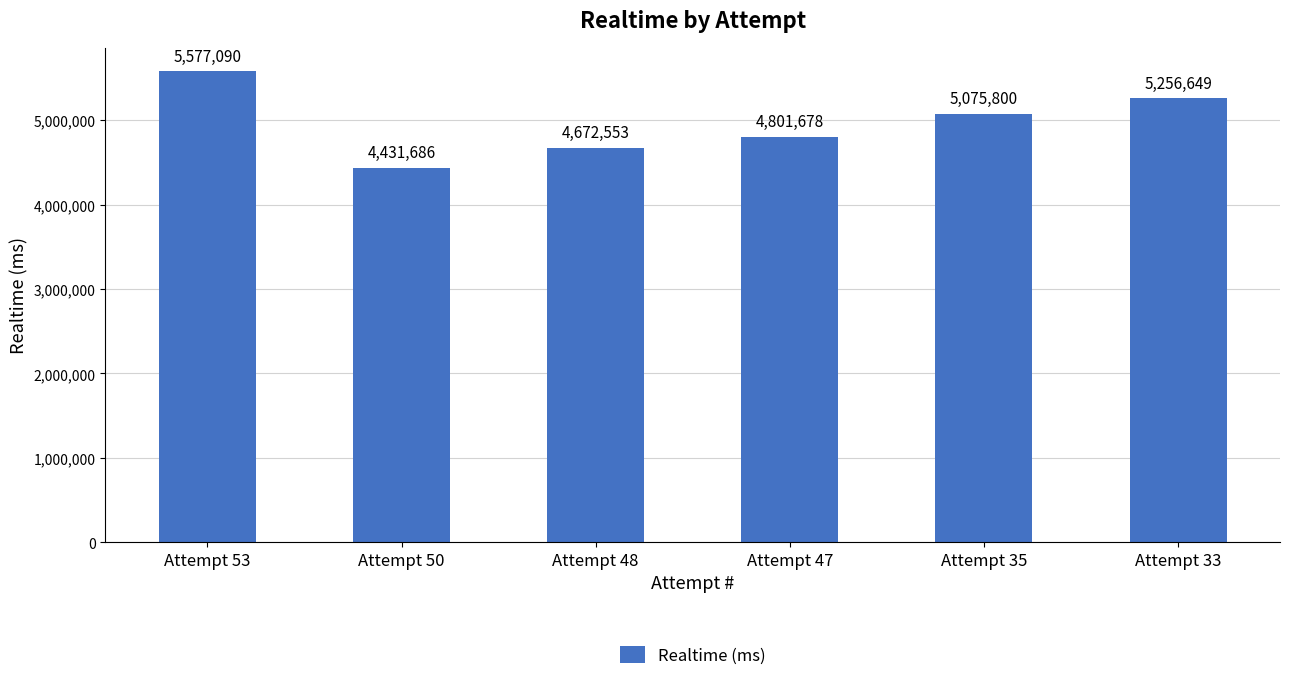

Rank the categories by value from lowest to highest.

Attempt 50, Attempt 48, Attempt 47, Attempt 35, Attempt 33, Attempt 53